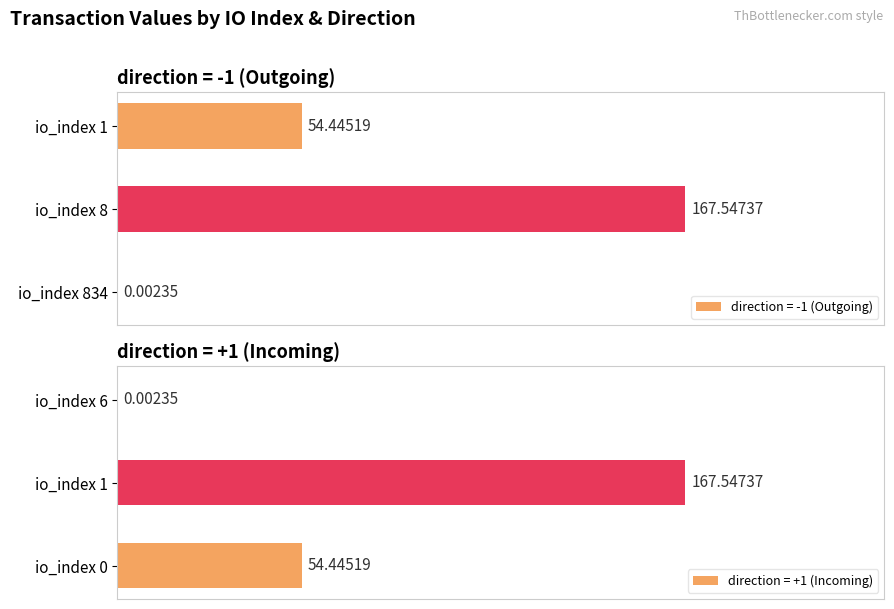

Does the chart contain stacked bars?

No